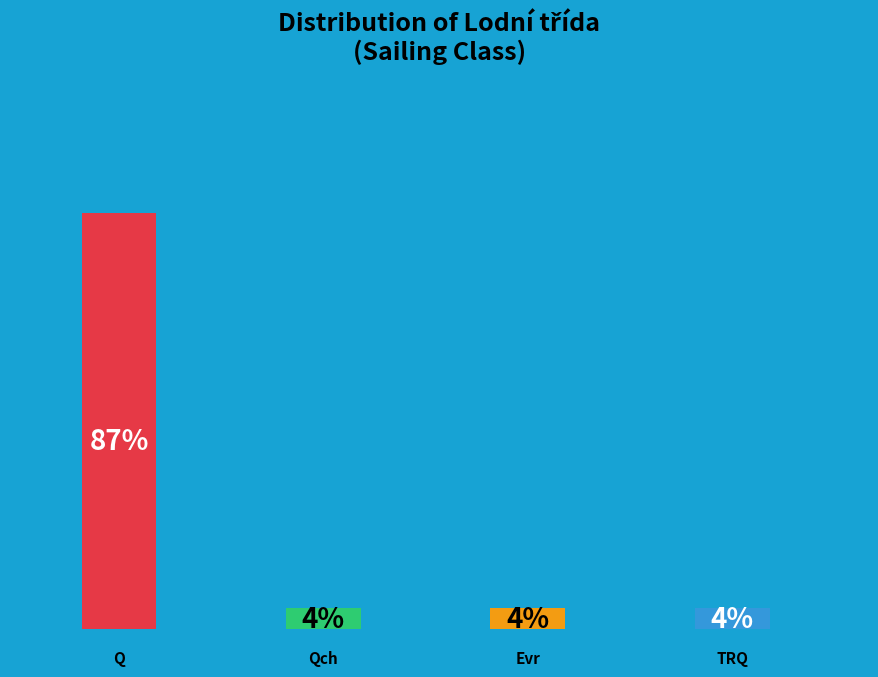

To the nearest percent, what is the difference between the largest and smallest slice percentages?

83%